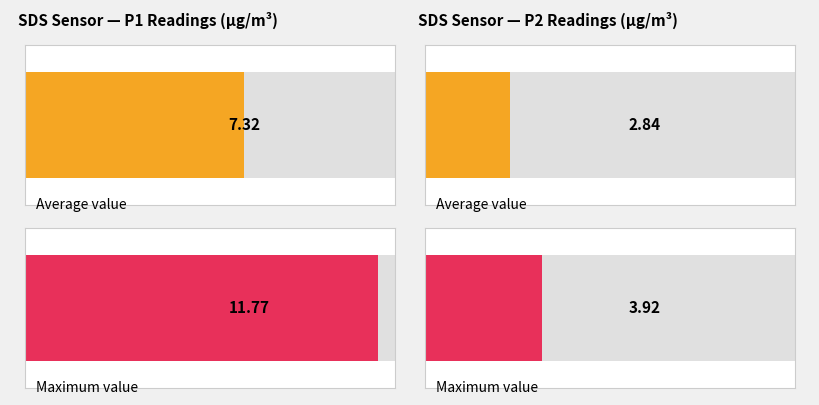

Rank the series at 00:17 from highest to lowest value.

SDS_P1, SDS_P2